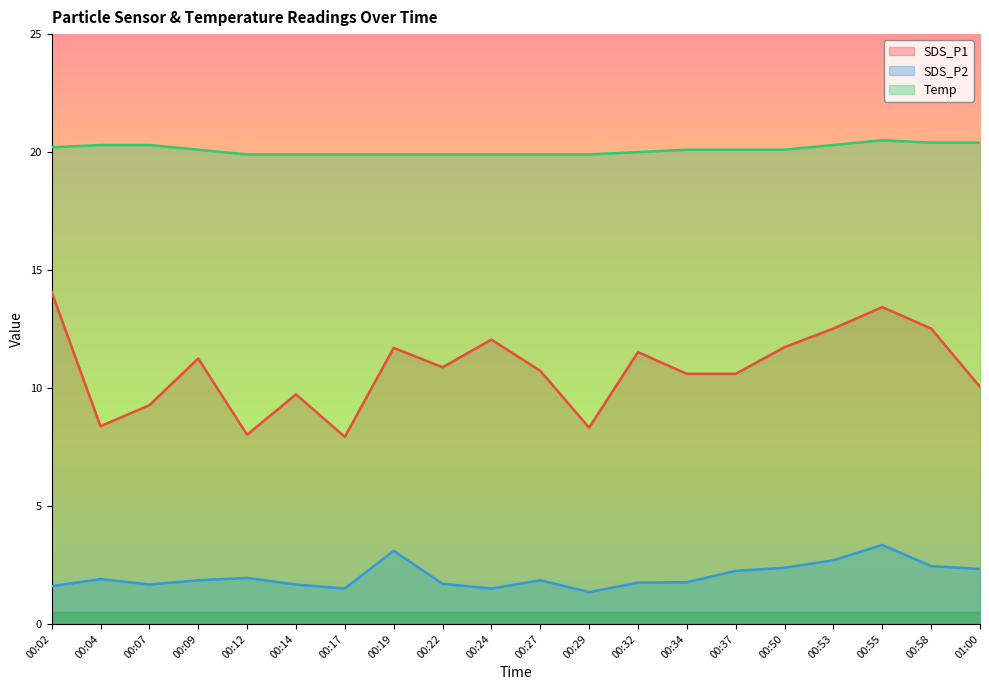

Which series changed the most between 00:27 and 00:50?

SDS_P1